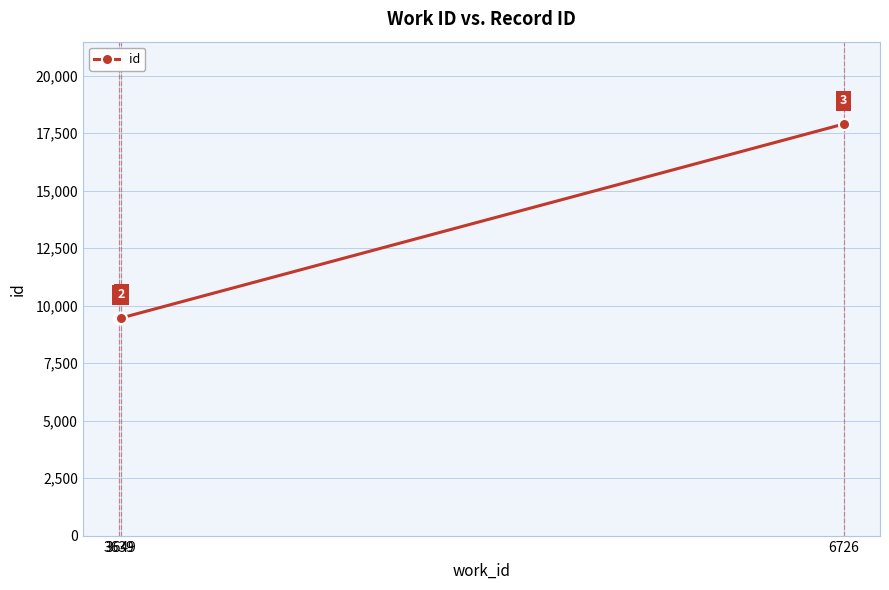

Reading left to right, list all the values displayed in this chart.

9462	9472	17899